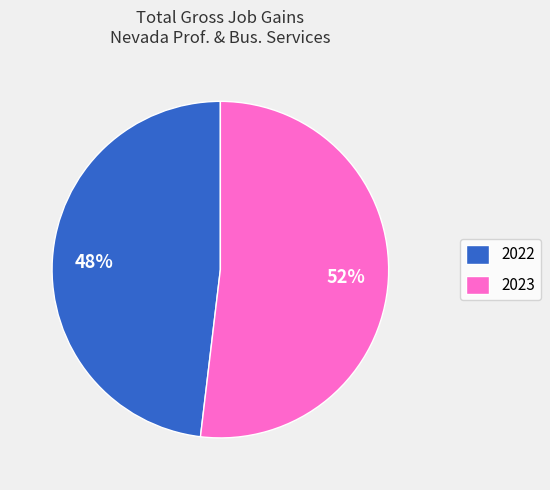

Approximately how many times larger is the value at 2023 compared to 2022?

1.1